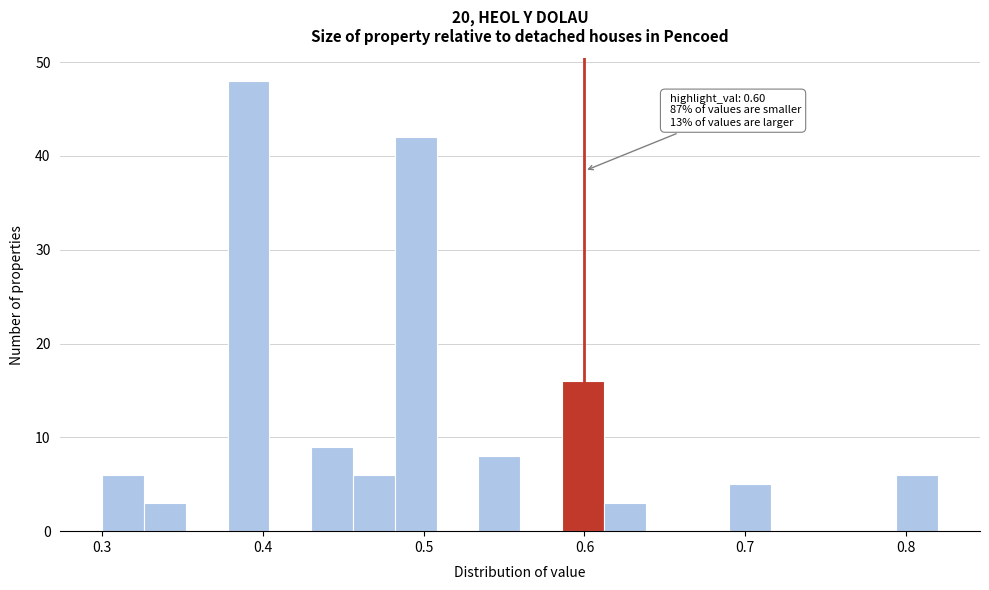

Around what value on the x-axis is the tallest bar? Give the approximate position of its centre, as read against the axis.

0.39